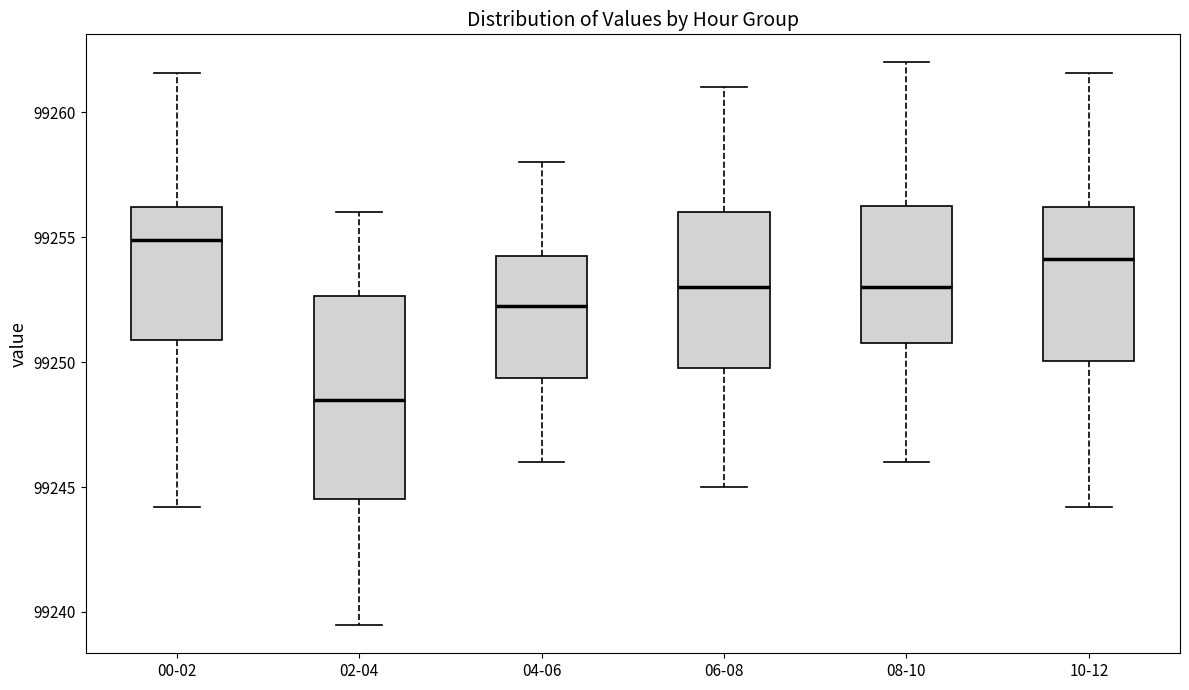

Comparing the boxes themselves (not the whiskers), which one is the tallest?

02-04